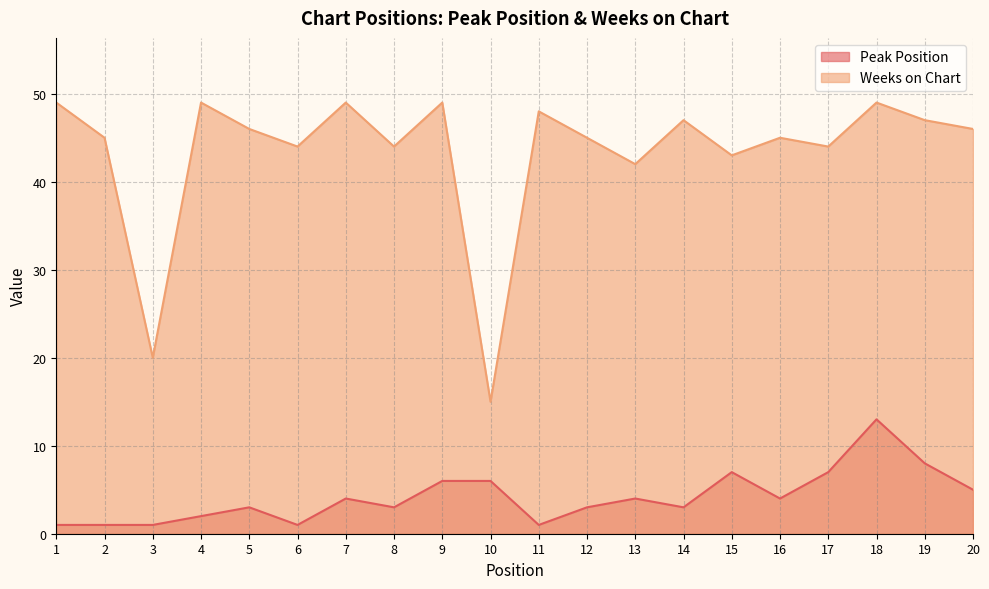

Reading left to right, extract all data points from this chart.

Peak Position: 1	1	1	2	3	1	4	3	6	6	1	3	4	3	7	4	7	13	8	5
Weeks on Chart: 49	45	20	49	46	44	49	44	49	15	48	45	42	47	43	45	44	49	47	46